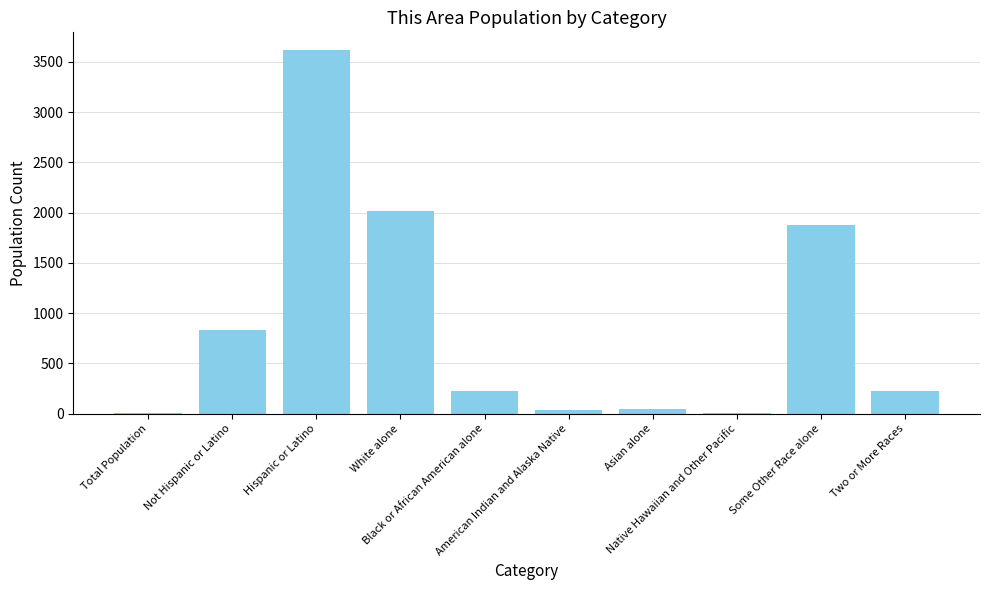

What is the maximum value shown in the chart?

3613